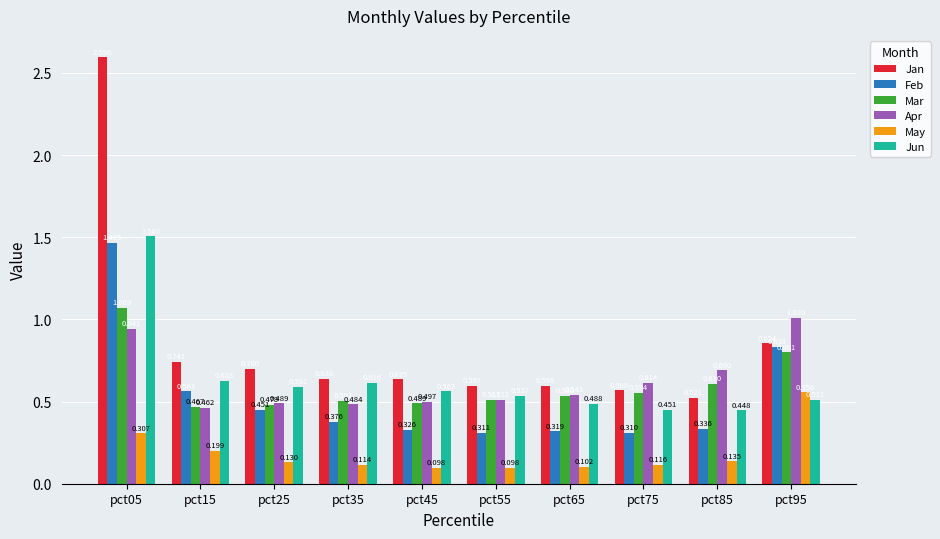

Does the chart contain stacked bars?

No